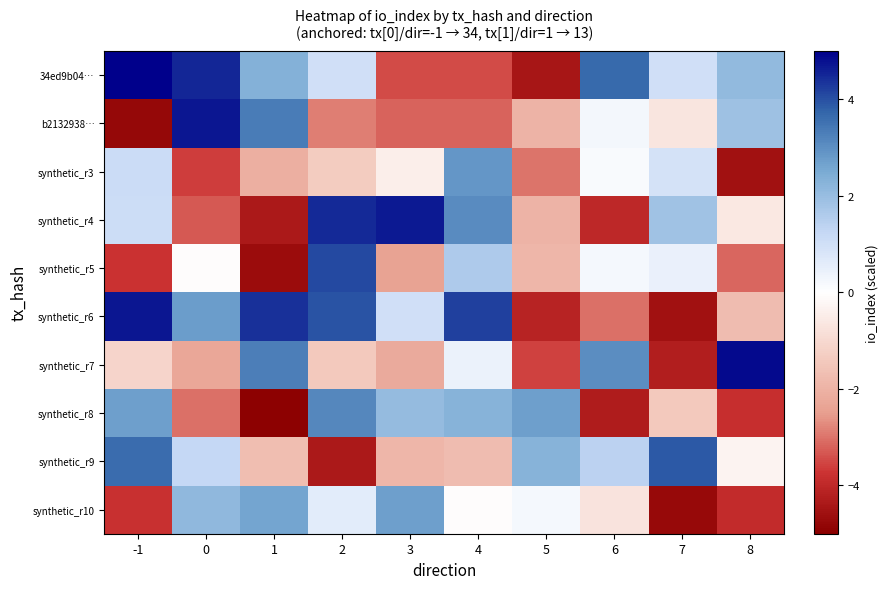

What is the spread (max minus min) of values at 3?

8.1